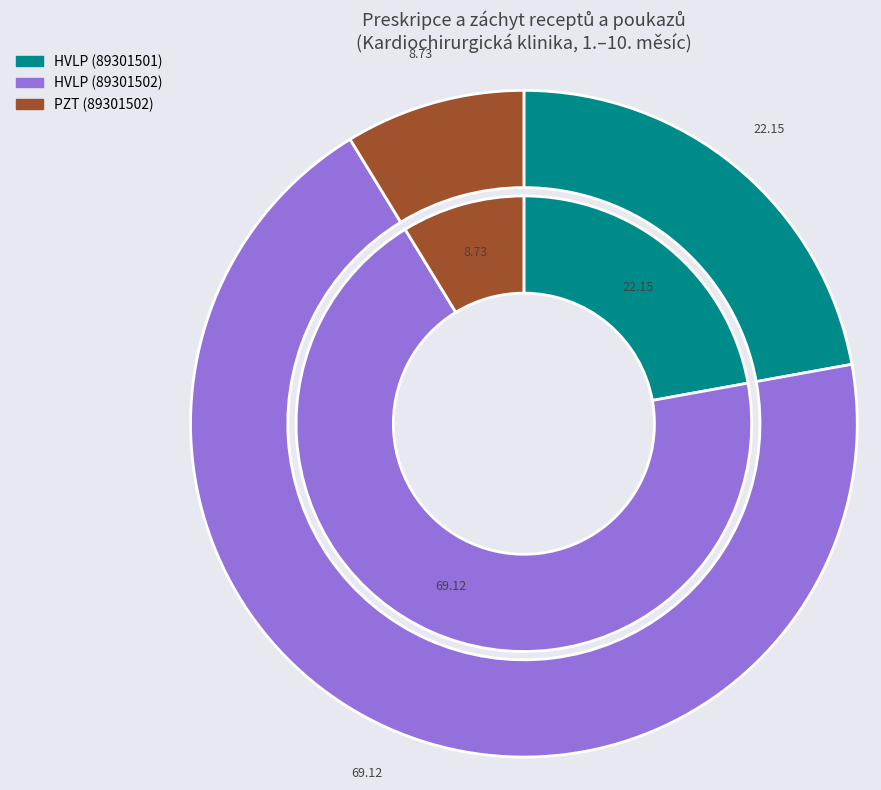

What is the ratio of the value at HVLP (89301502) to the value at PZT (89301502)?

7.9